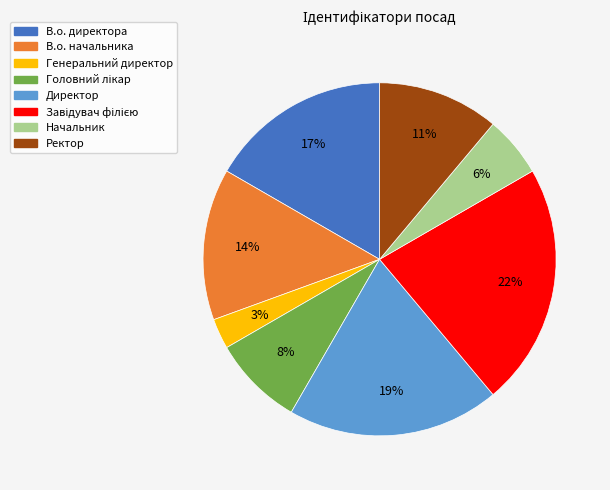

Does В.о. начальника account for over 50% of the chart?

No